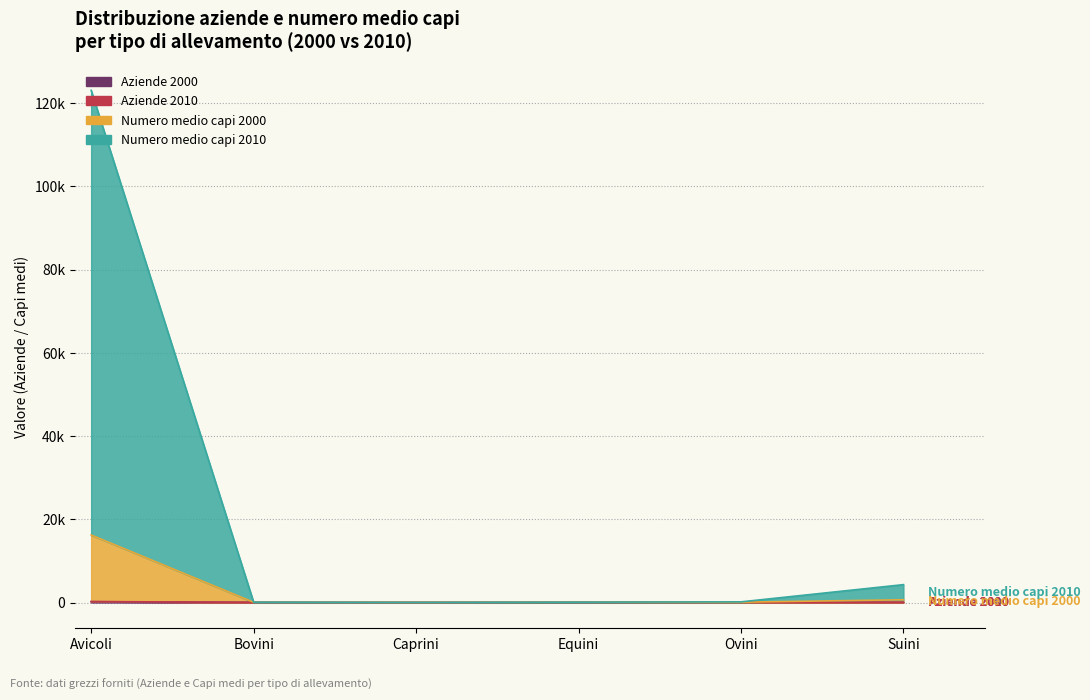

Is the value of Aziende 2000 at Avicoli greater than the value of Numero medio capi 2010 at Bovini?

Yes